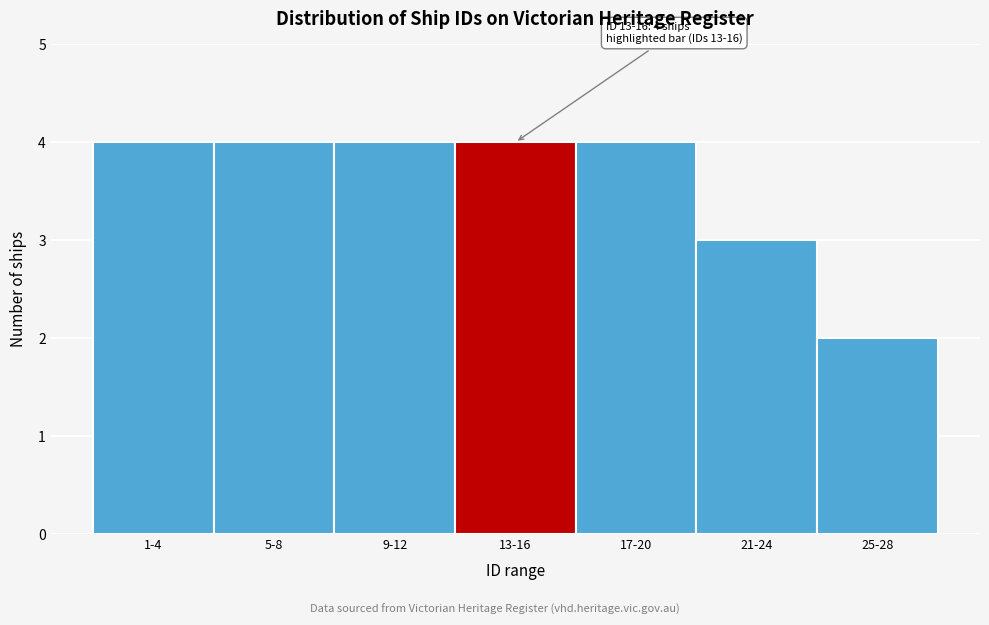

Reading left to right, list all the values displayed in this chart.

4	4	4	4	4	3	2